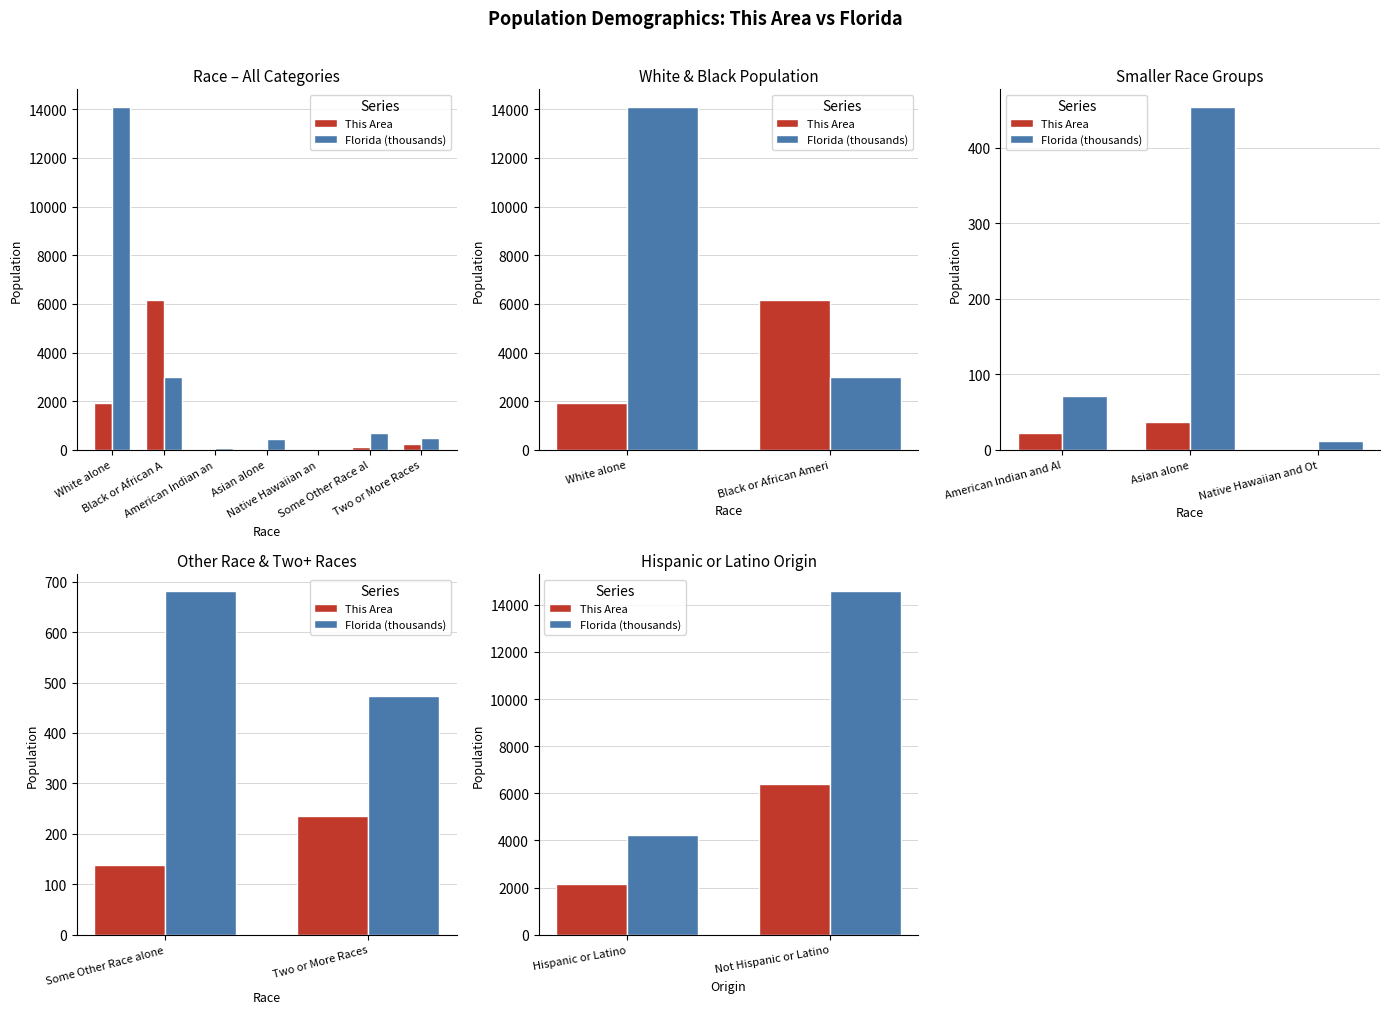

What is the sum of all Florida (thousands) values?

18801.3